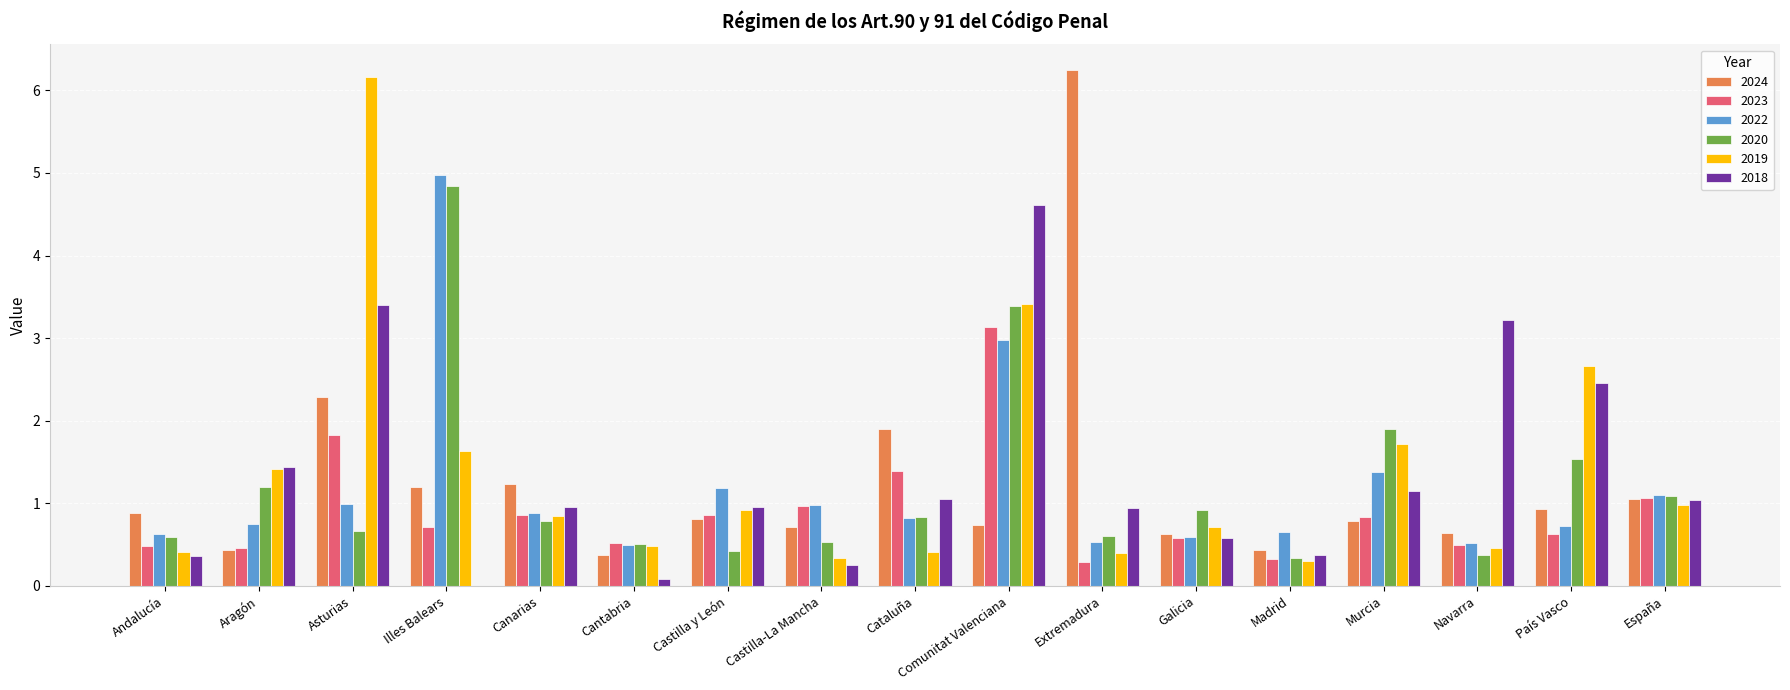

Between Illes Balears and Navarra, which series saw the biggest shift?

2020